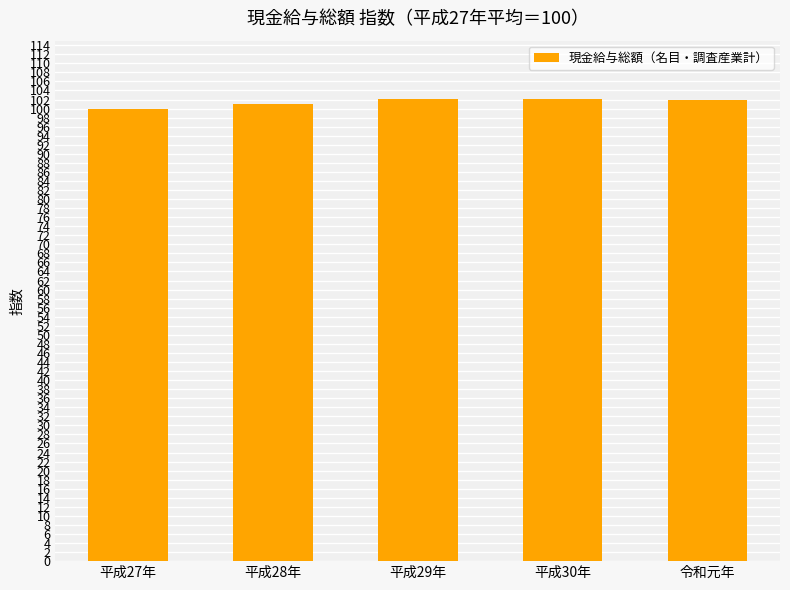

At which label does the data first exceed 102?

平成29年